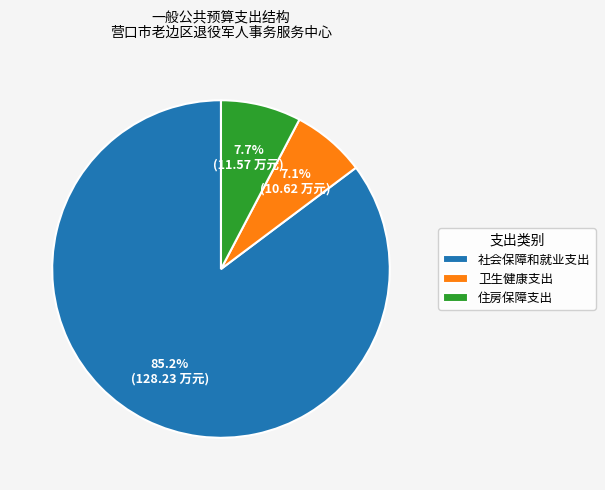

Which has a higher value, 卫生健康支出 or 社会保障和就业支出?

社会保障和就业支出